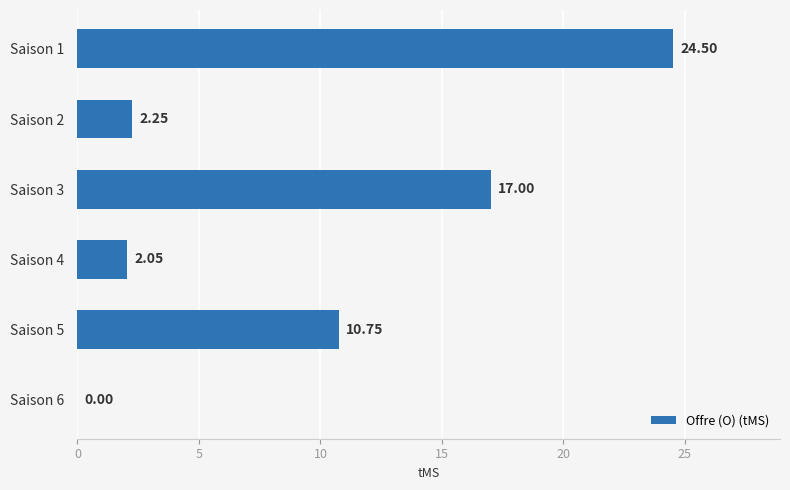

Count the number of categories in the chart.

6